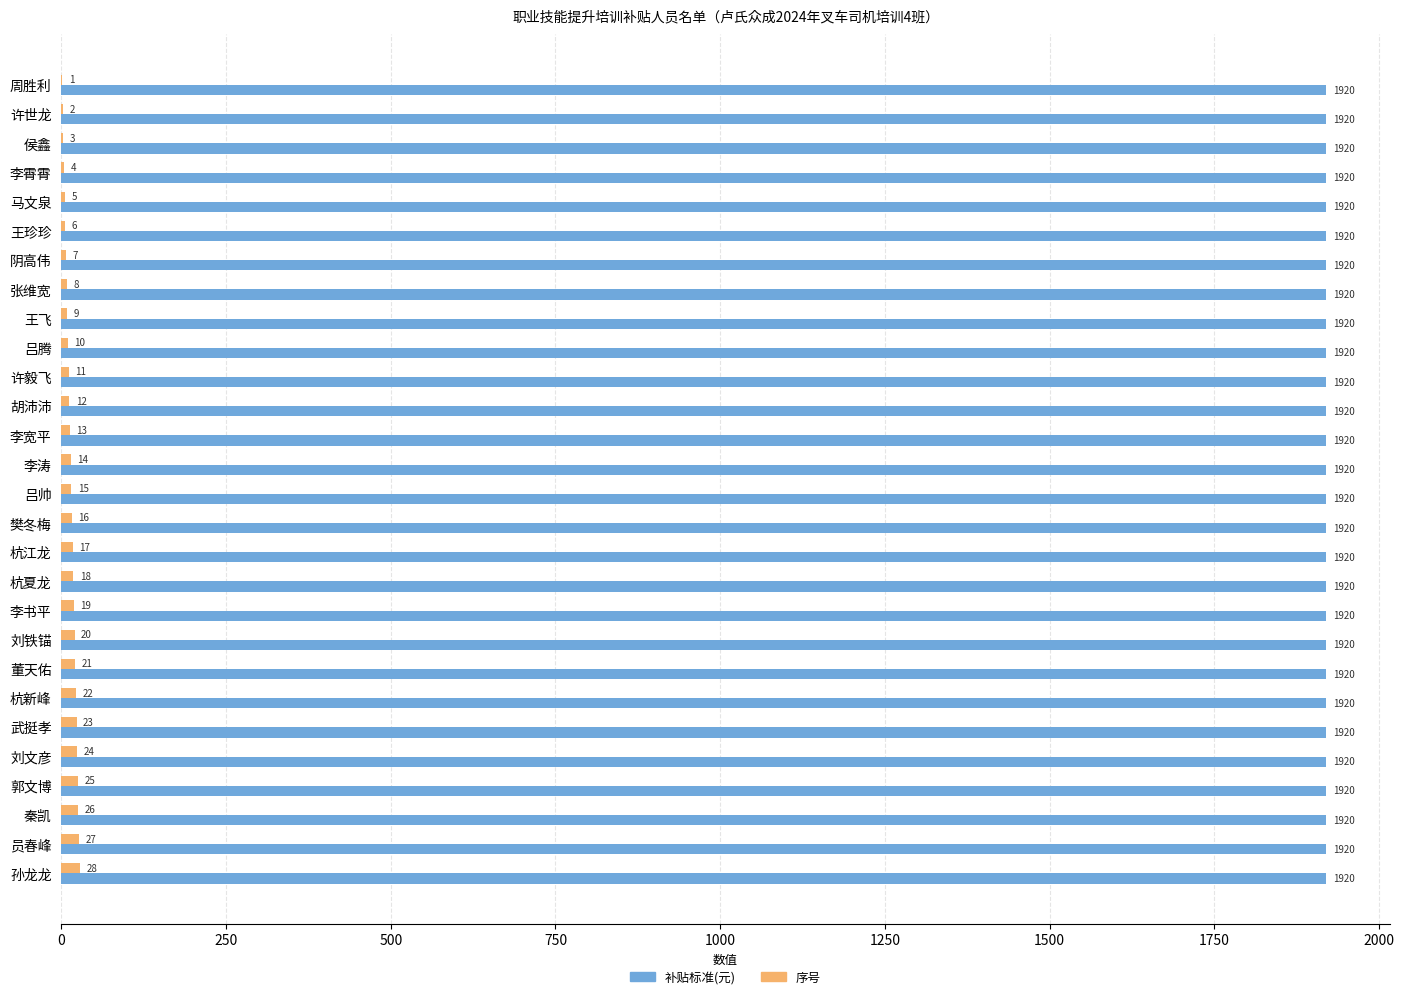

Is the value of 补贴标准(元) at 员春峰 greater than the value of 序号 at 吕帅?

Yes